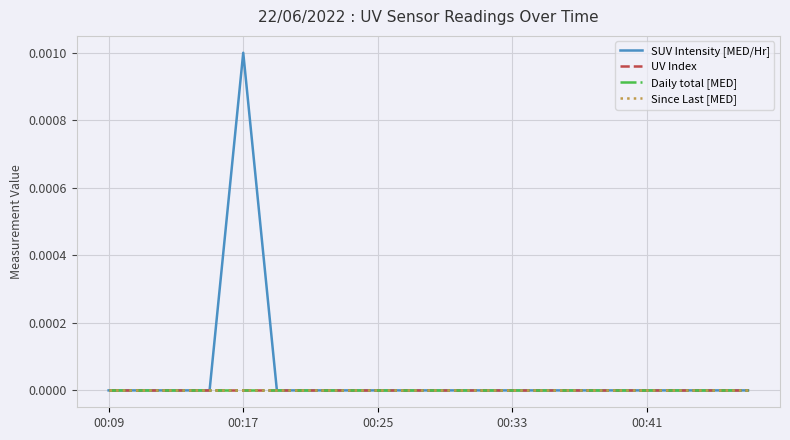

True or false: SUV Intensity [MED/Hr] and Daily total [MED] intersect in this chart.

False